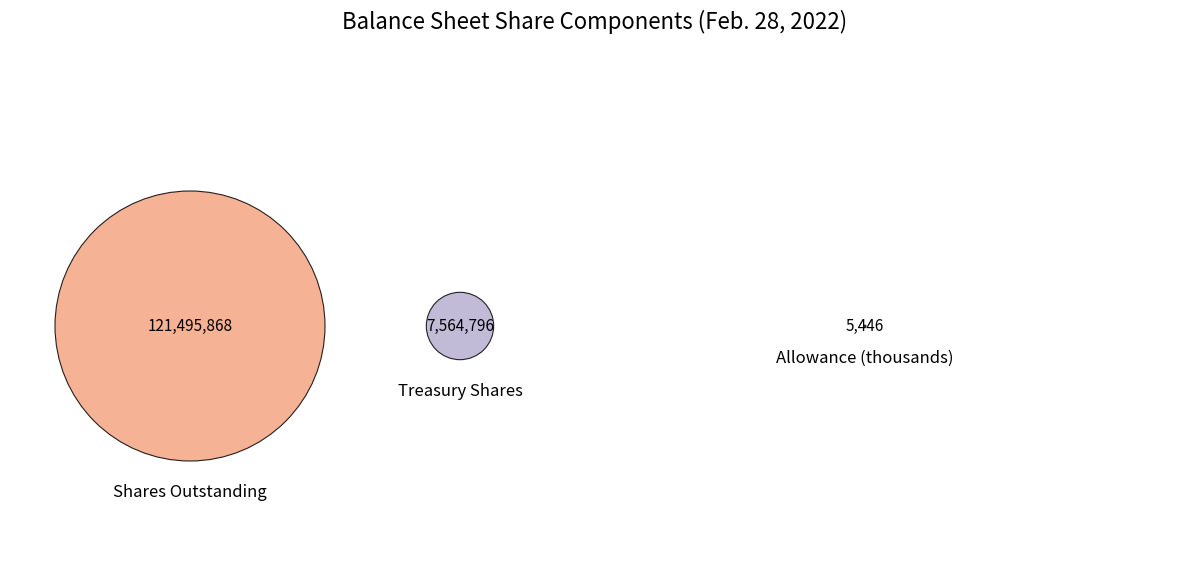

What is the change in value from Treasury stock, shares to Allowance for doubtful accounts?

-7559350